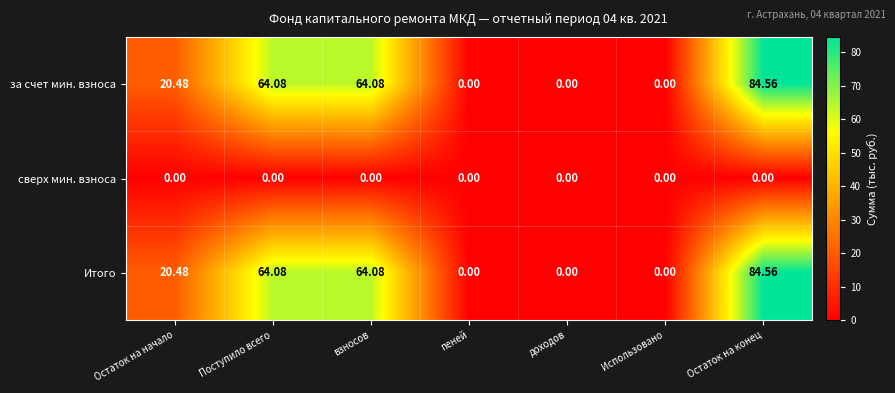

Where does the Итого series first go above 20?

Остаток на начало